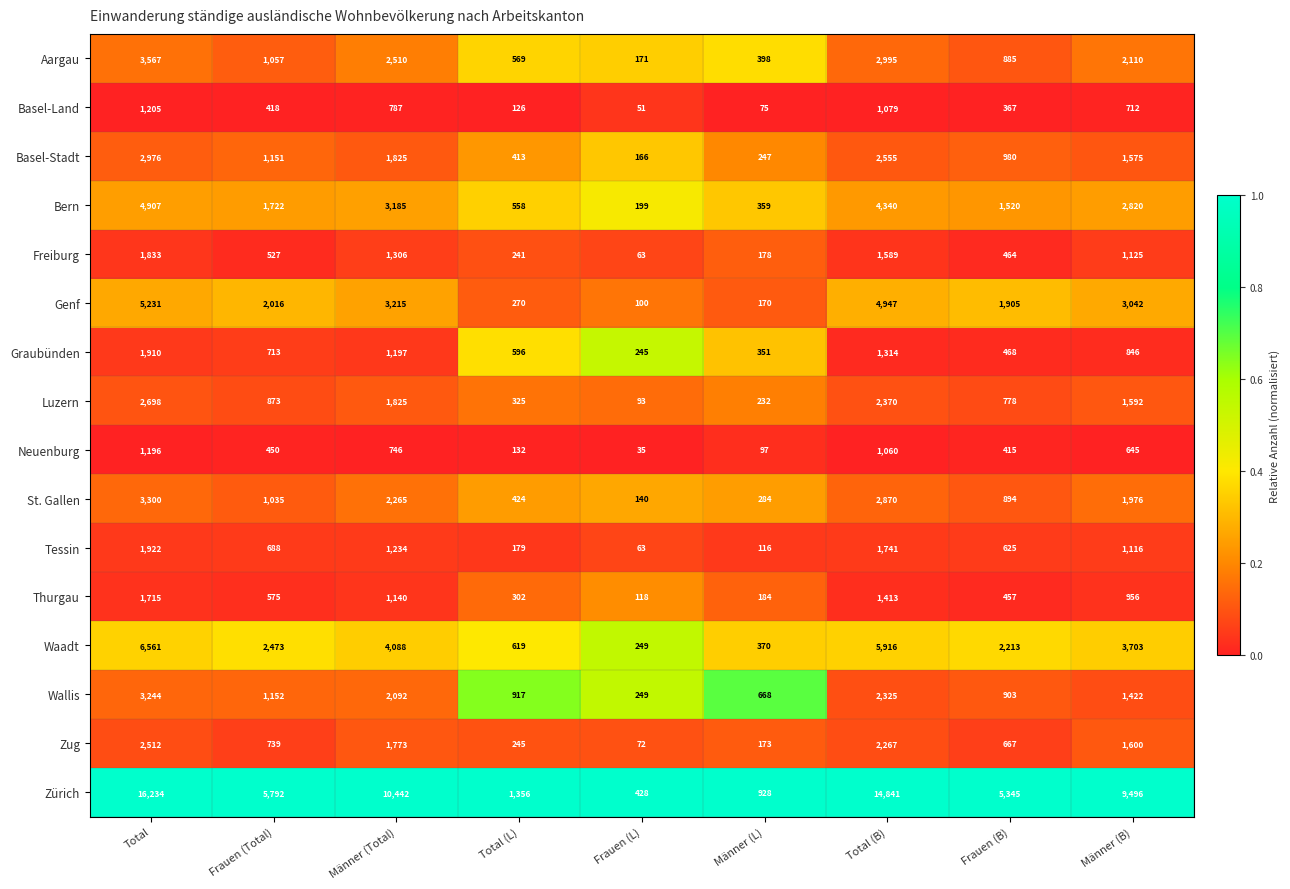

Read the Bern value at Total (L).

558